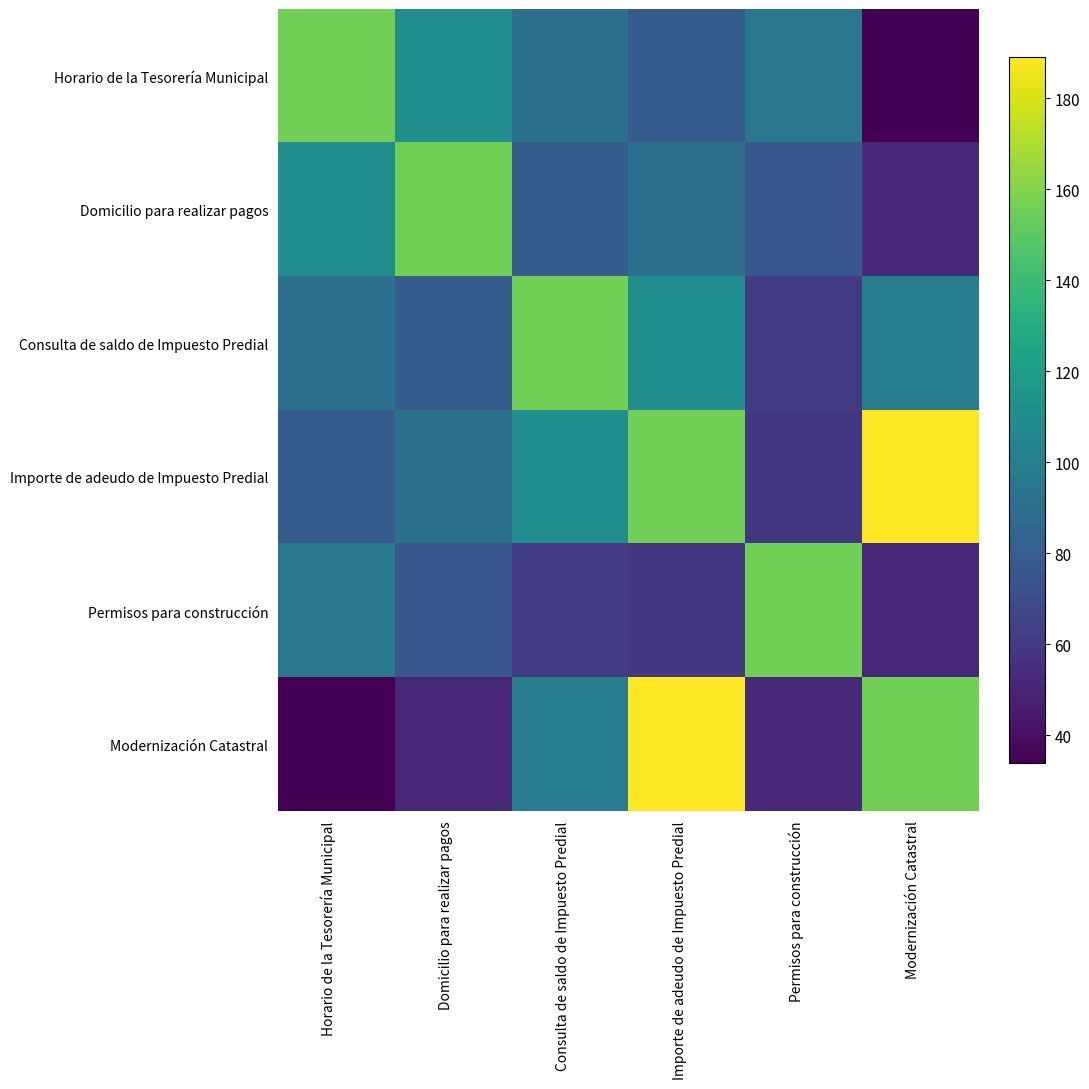

Reading right to left, extract all data points from this chart.

Horario de la Tesorería Municipal: Modernización Catastral=34	Permisos para construcción=96	Importe de adeudo de Impuesto Predial=79	Consulta de saldo de Impuesto Predial=91	Domicilio para realizar pagos=110	Horario de la Tesorería Municipal=156
Domicilio para realizar pagos: Modernización Catastral=51	Permisos para construcción=76	Importe de adeudo de Impuesto Predial=91	Consulta de saldo de Impuesto Predial=79	Domicilio para realizar pagos=156	Horario de la Tesorería Municipal=110
Consulta de saldo de Impuesto Predial: Modernización Catastral=99	Permisos para construcción=61	Importe de adeudo de Impuesto Predial=110	Consulta de saldo de Impuesto Predial=156	Domicilio para realizar pagos=79	Horario de la Tesorería Municipal=91
Importe de adeudo de Impuesto Predial: Modernización Catastral=189	Permisos para construcción=59	Importe de adeudo de Impuesto Predial=156	Consulta de saldo de Impuesto Predial=110	Domicilio para realizar pagos=91	Horario de la Tesorería Municipal=79
Permisos para construcción: Modernización Catastral=51	Permisos para construcción=156	Importe de adeudo de Impuesto Predial=59	Consulta de saldo de Impuesto Predial=61	Domicilio para realizar pagos=76	Horario de la Tesorería Municipal=96
Modernización Catastral: Modernización Catastral=156	Permisos para construcción=51	Importe de adeudo de Impuesto Predial=189	Consulta de saldo de Impuesto Predial=99	Domicilio para realizar pagos=51	Horario de la Tesorería Municipal=34